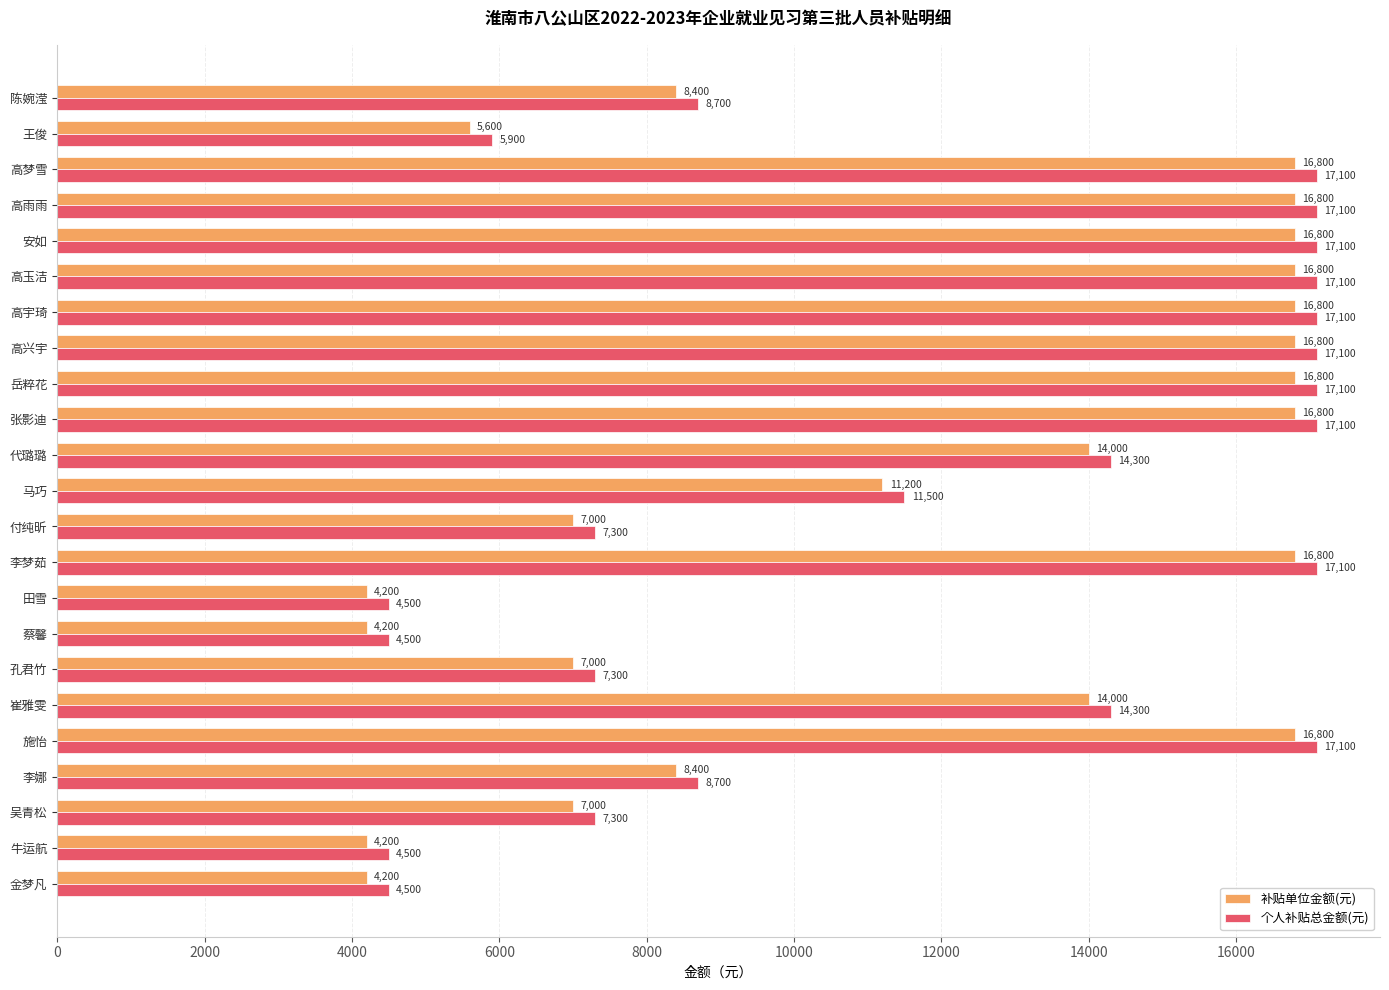

How many series are shown in this chart?

2